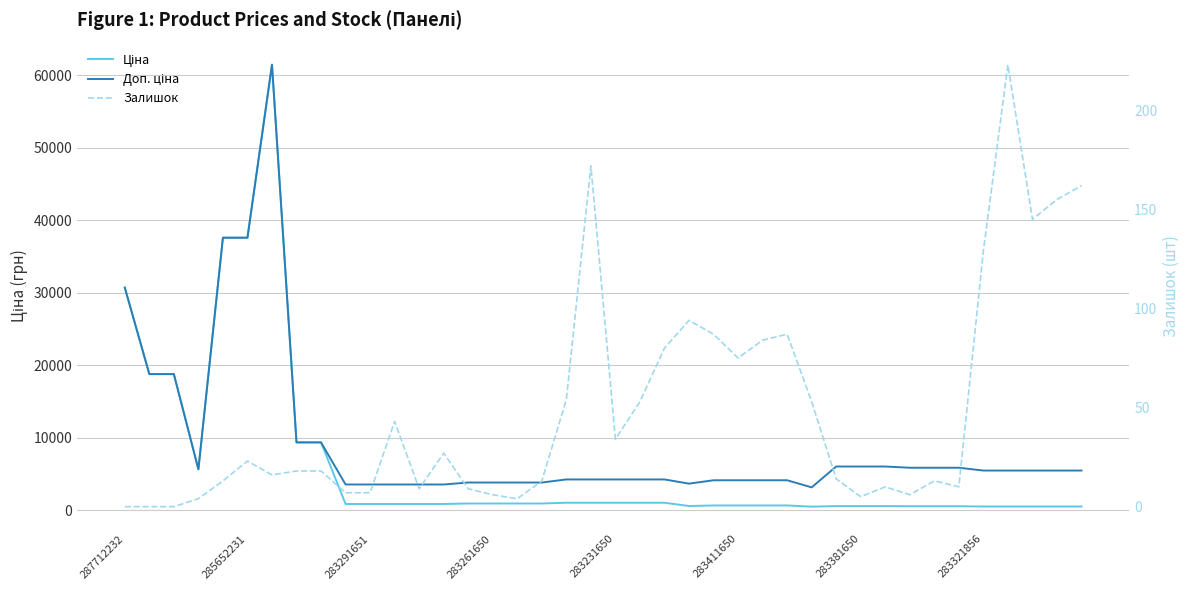

Does the chart display data point markers on the line(s)?

No